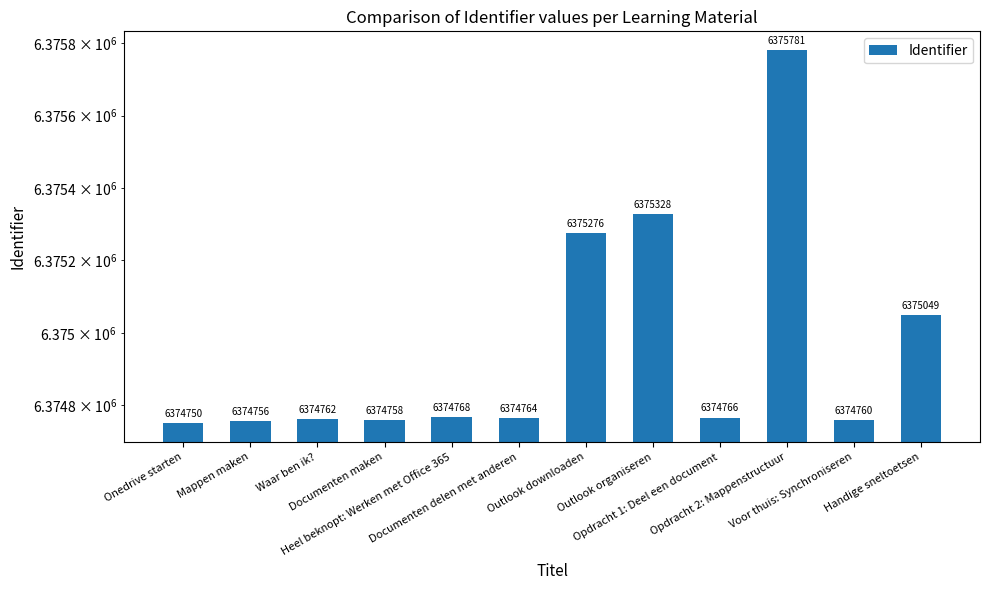

Count the number of values greater than 6374766.

5